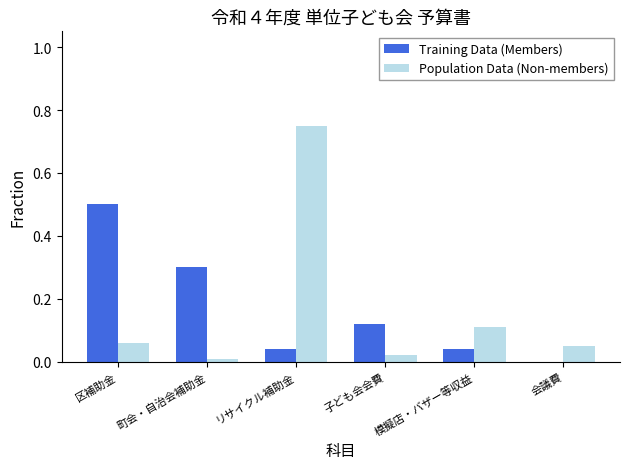

At which category is the sum across all series the highest?

リサイクル補助金